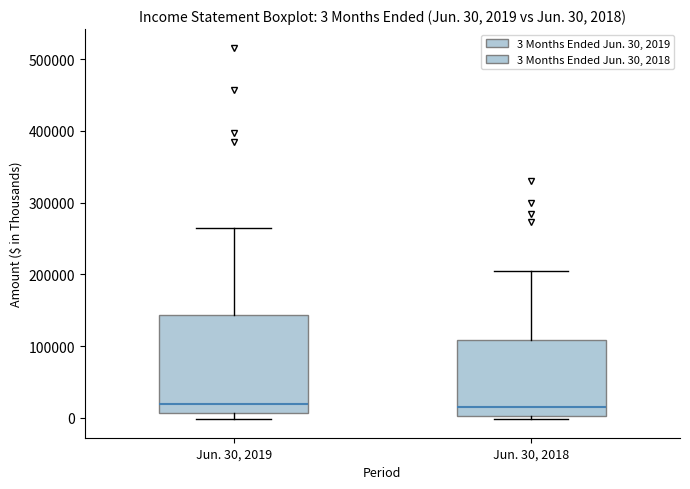

Which box is the tallest, from its lower edge to its upper edge?

Jun. 30, 2019